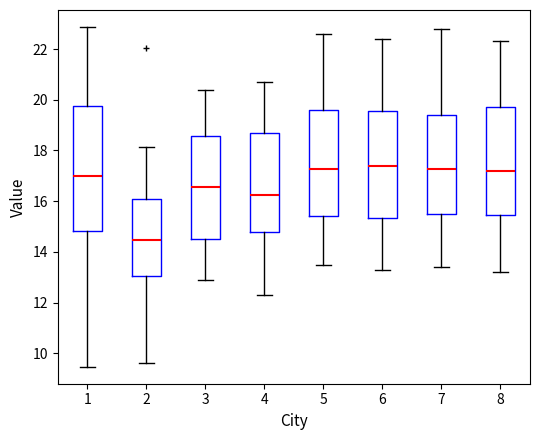

Which box is the tallest, from its lower edge to its upper edge?

1